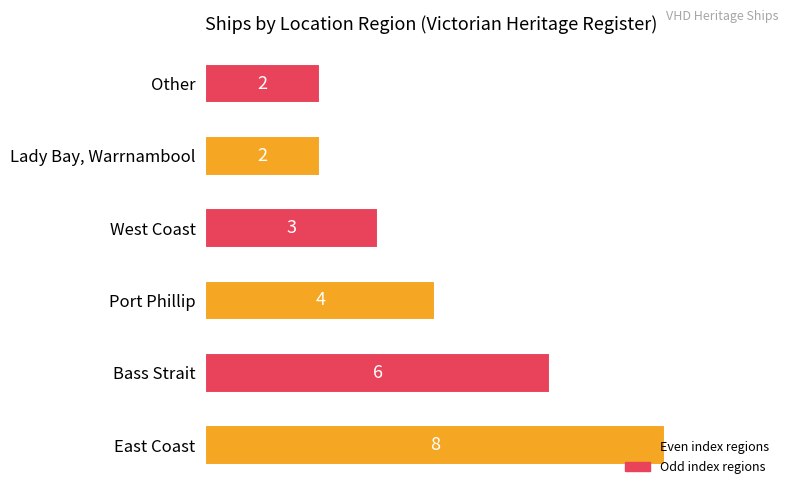

Is it true that the value at Lady Bay, Warrnambool is 2?

True